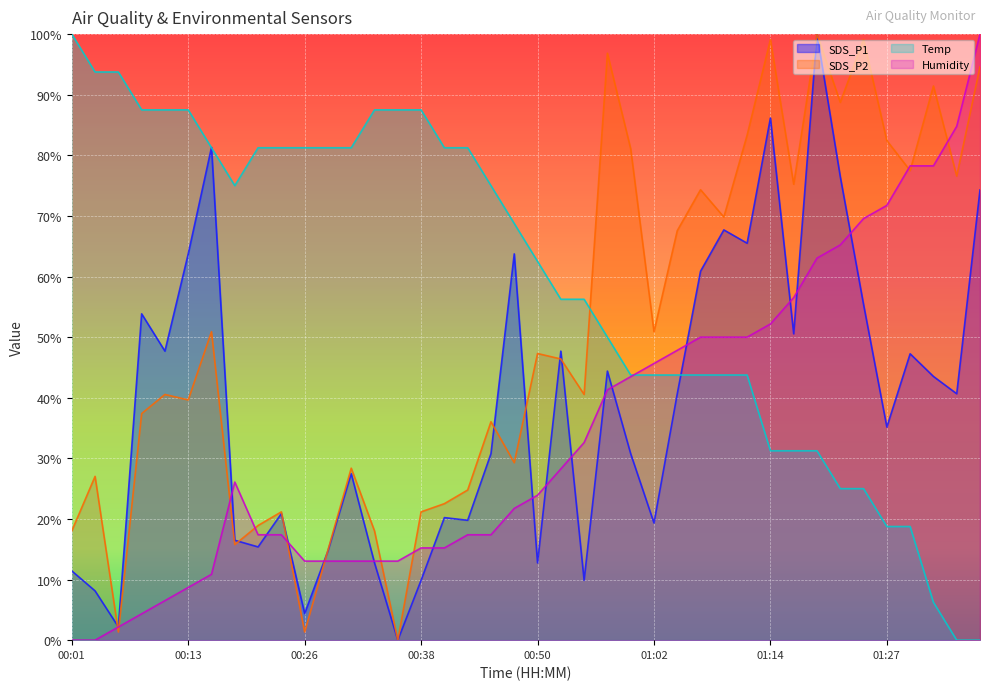

How many lines are shown in the chart?

4